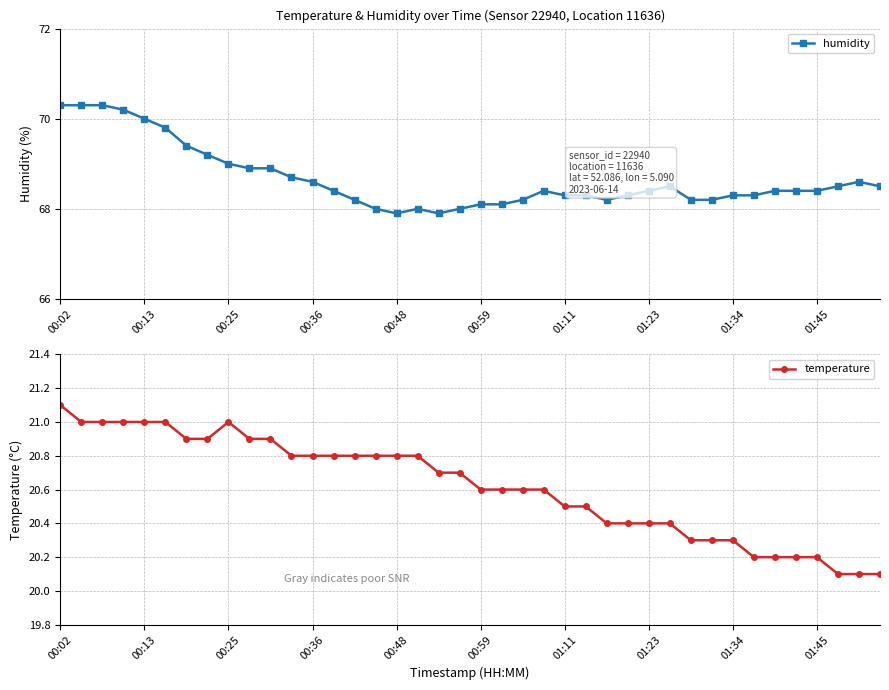

What is the difference between the maximum and minimum values in the temperature series?

1.0